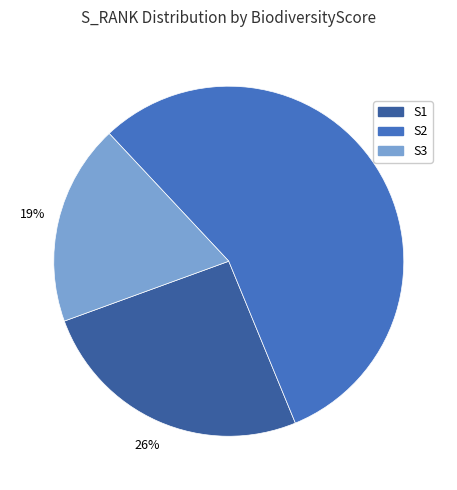

To the nearest percent, what is the difference between the largest and smallest slice percentages?

37%